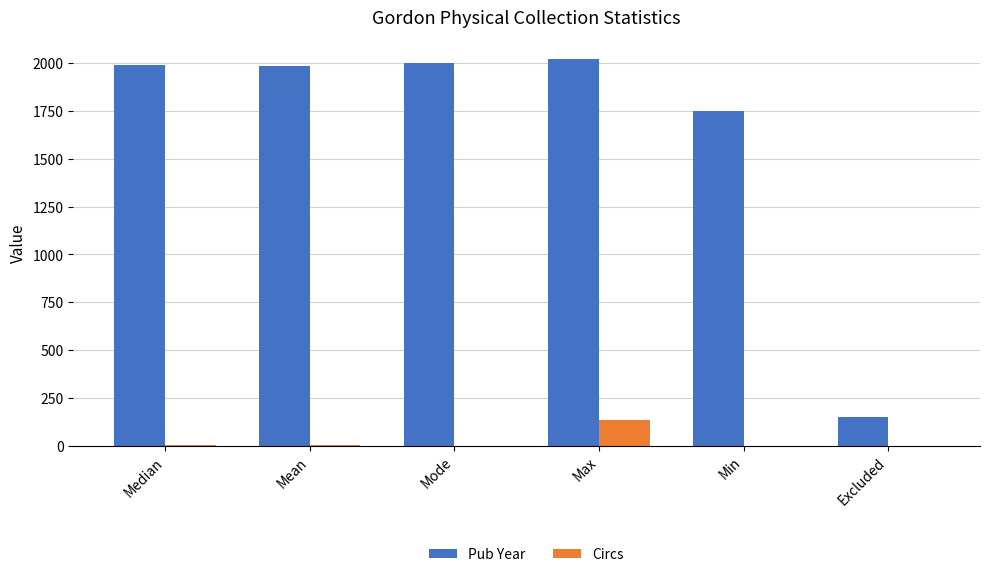

What is the maximum value shown in the chart?

2020